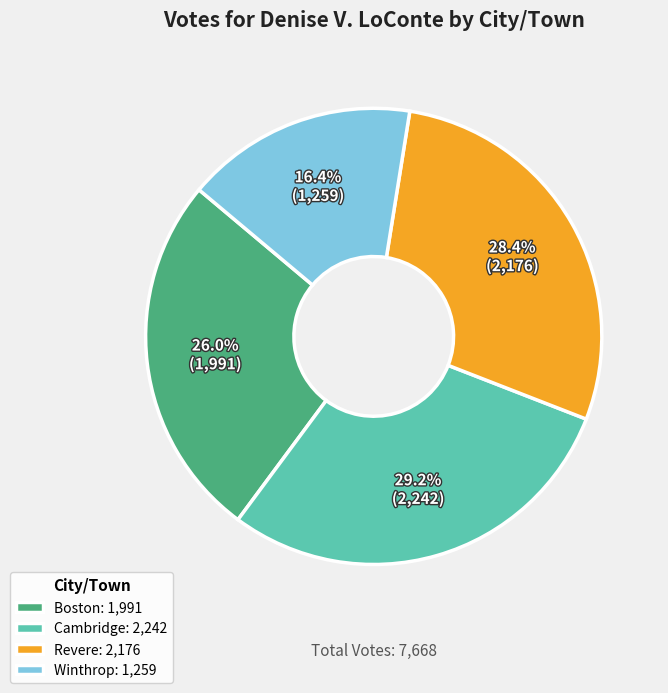

To the nearest percent, what is the difference between the Winthrop and Boston slice percentages?

10%